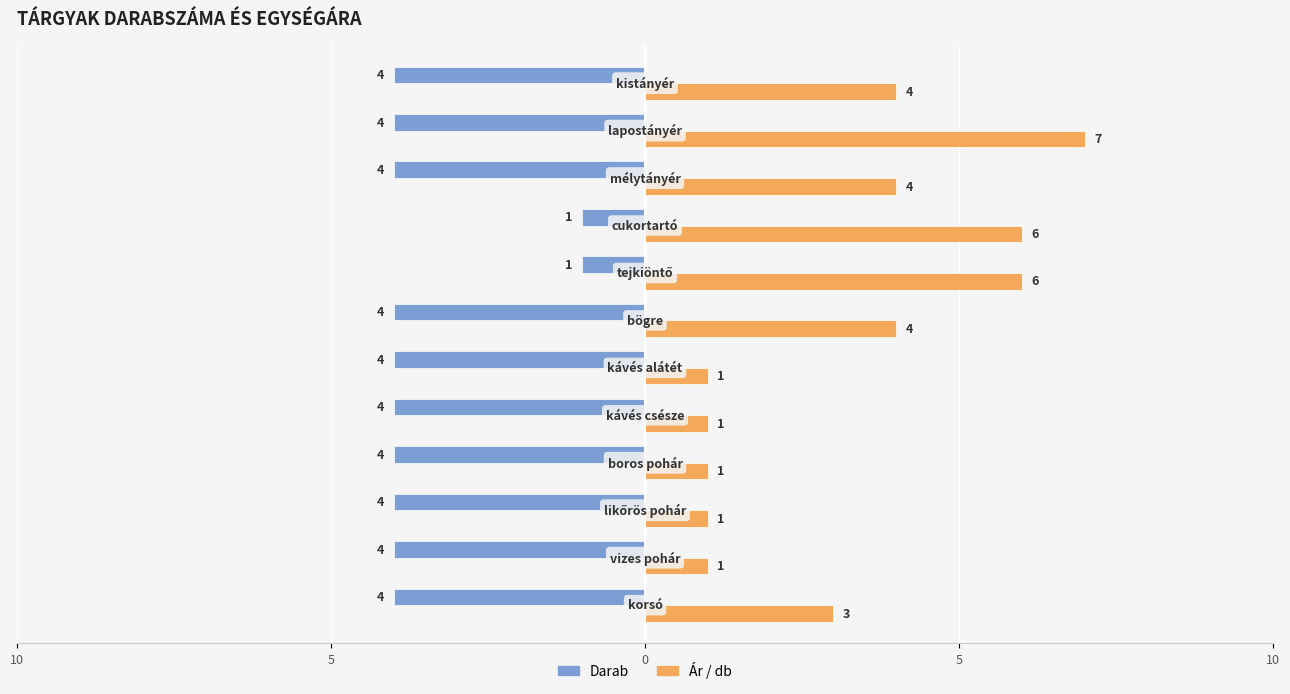

What is the highest value of the Darab series?

-1